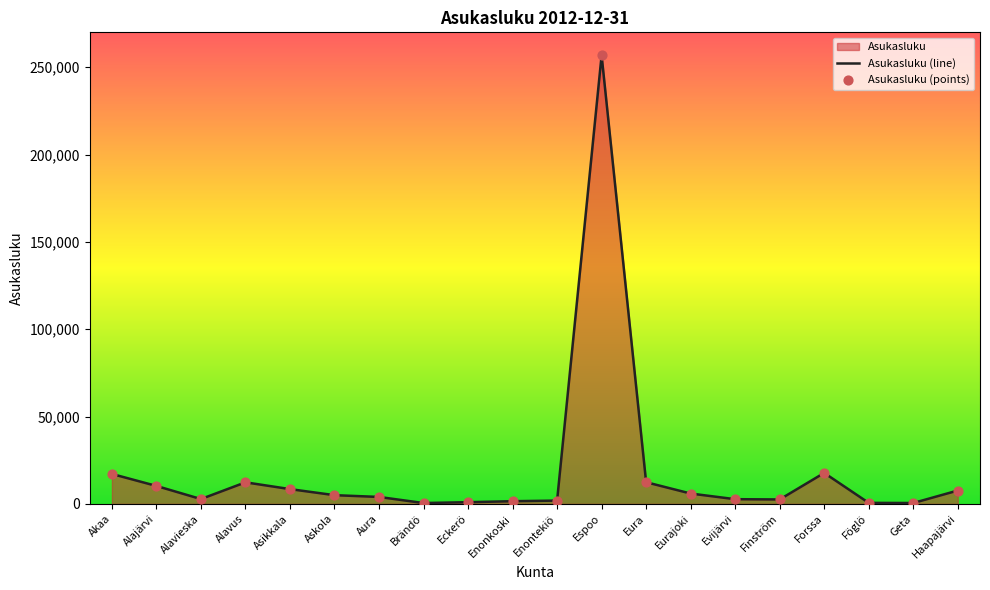

Which series has the widest spread of Y values?

Asukasluku (line)